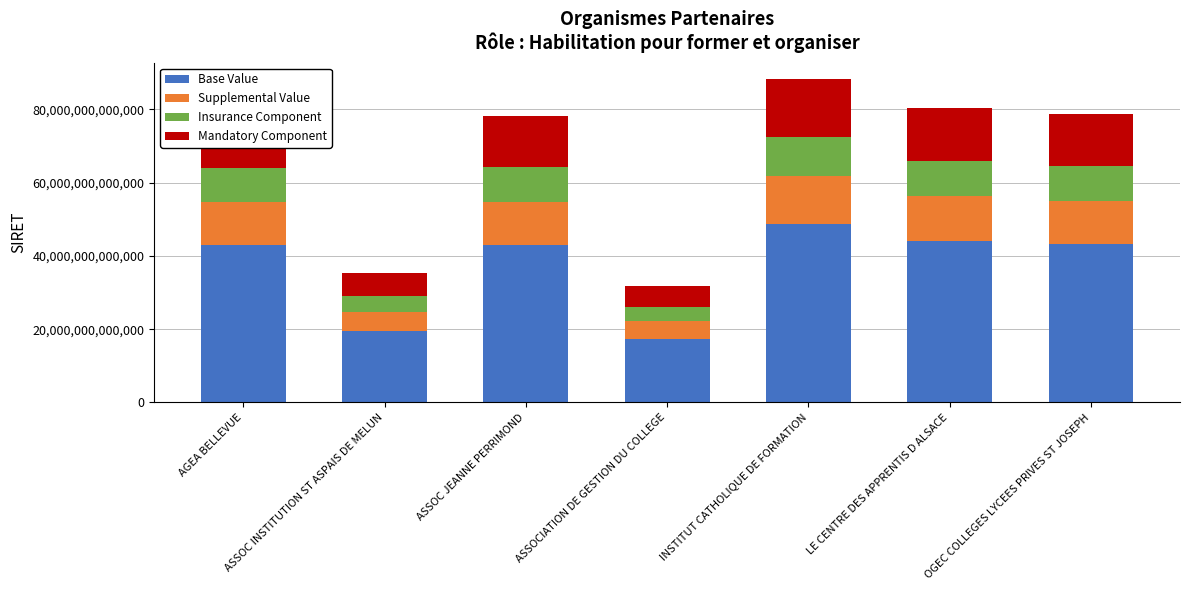

At which label does Base Value reach its peak?

INSTITUT CATHOLIQUE DE FORMATION